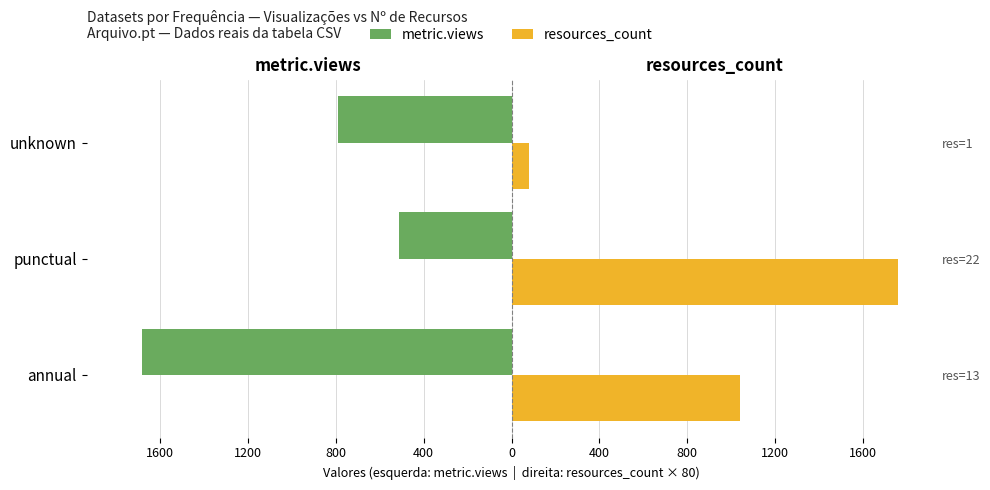

Reading left to right, extract all data points from this chart.

metric.views: -1683	-513	-789
resources_count: 1040	1760	80